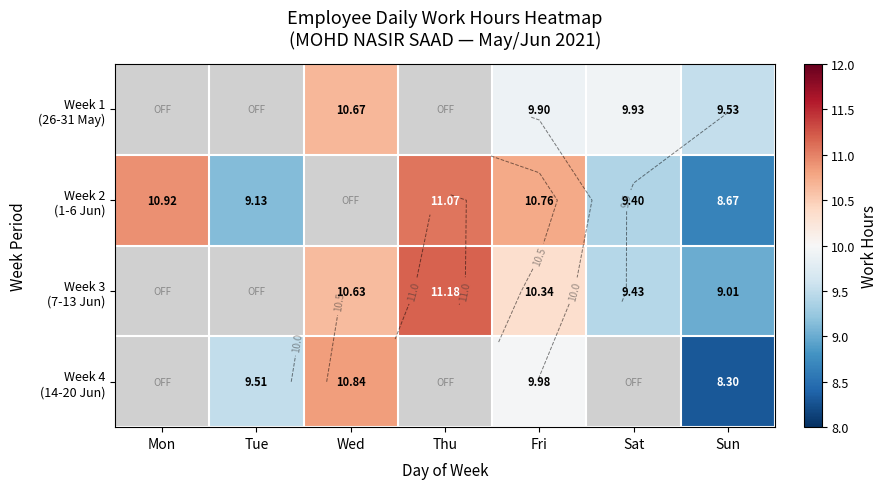

What is the sum of all Week 1 (26-31 May) values?

40.0